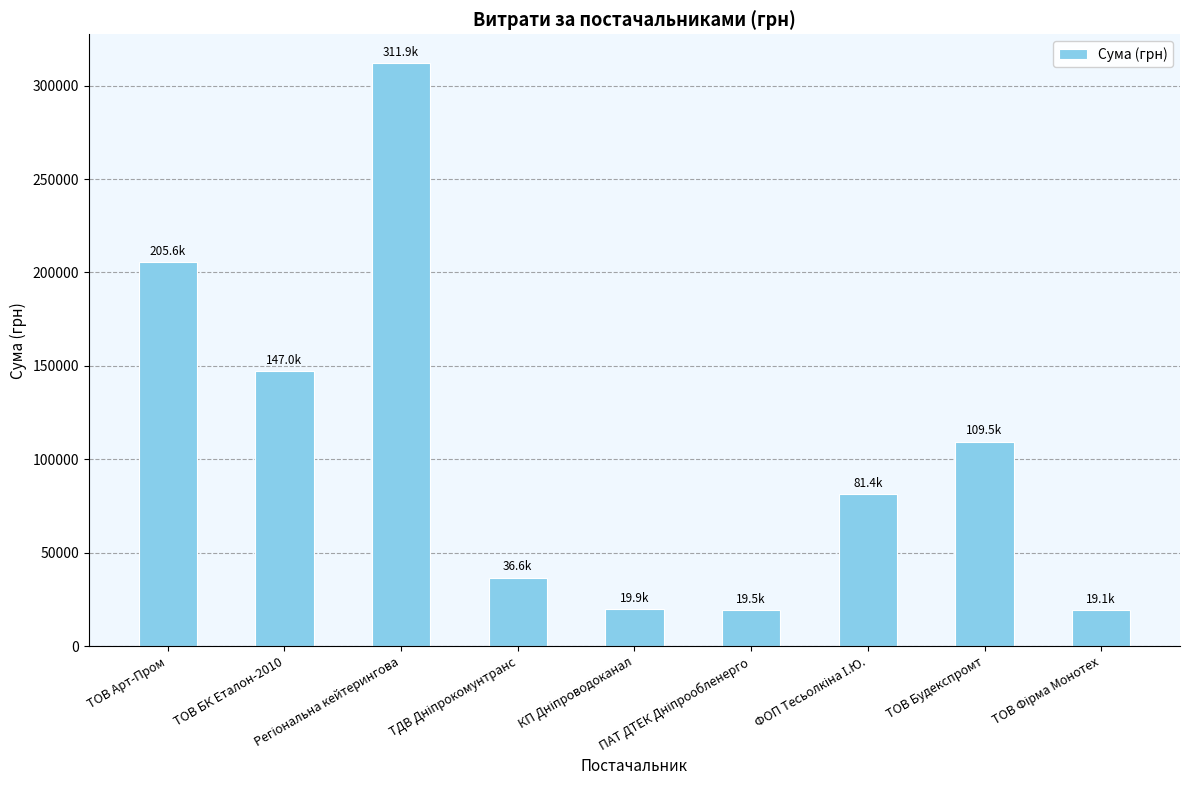

At which label does the data first exceed 81400?

ТОВ Арт-Пром